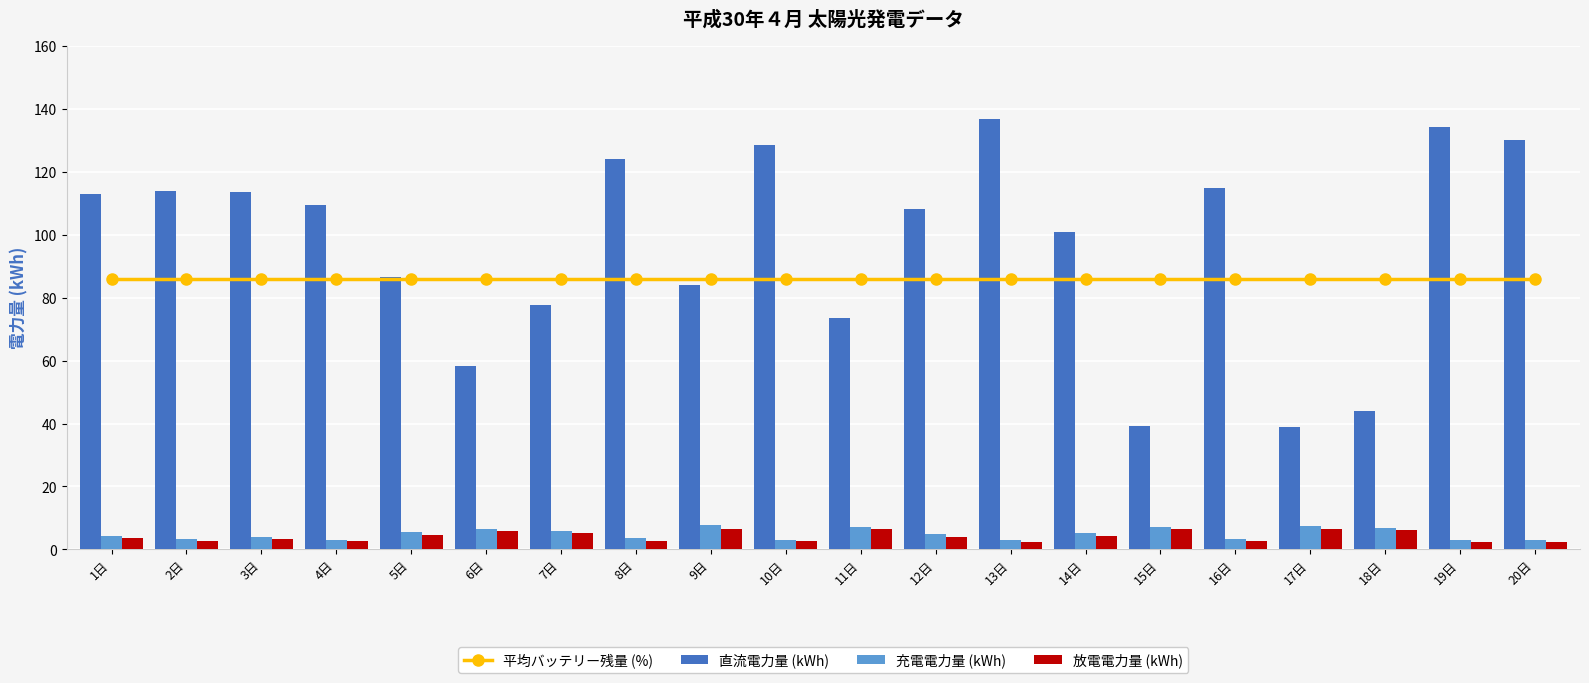

What is the sum of the 放電電力量 (kWh) values at 8日 and 20日?

5.2